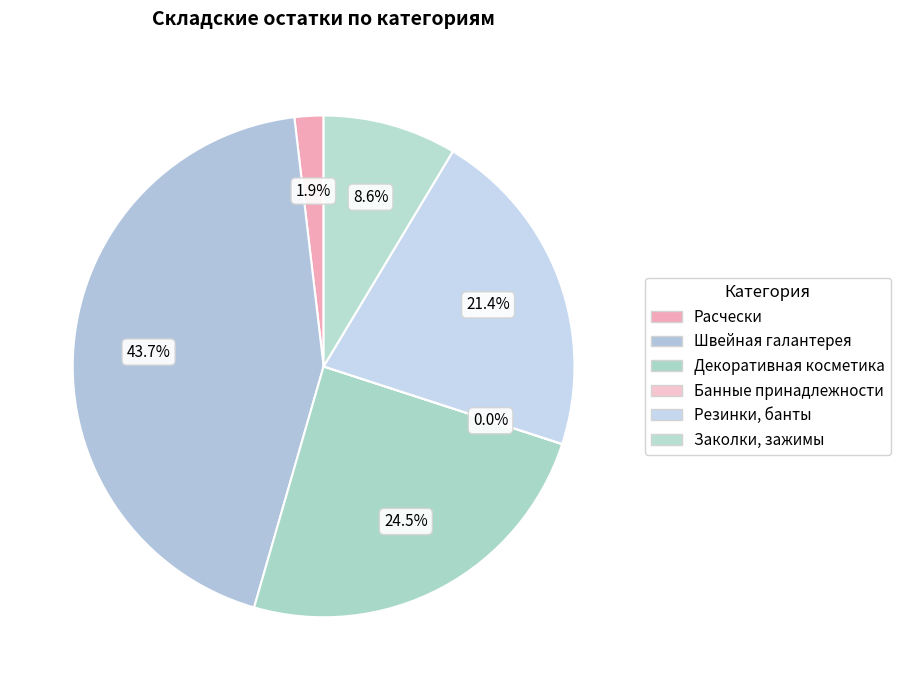

Is it true that Заколки, зажимы is 1% of the pie?

False